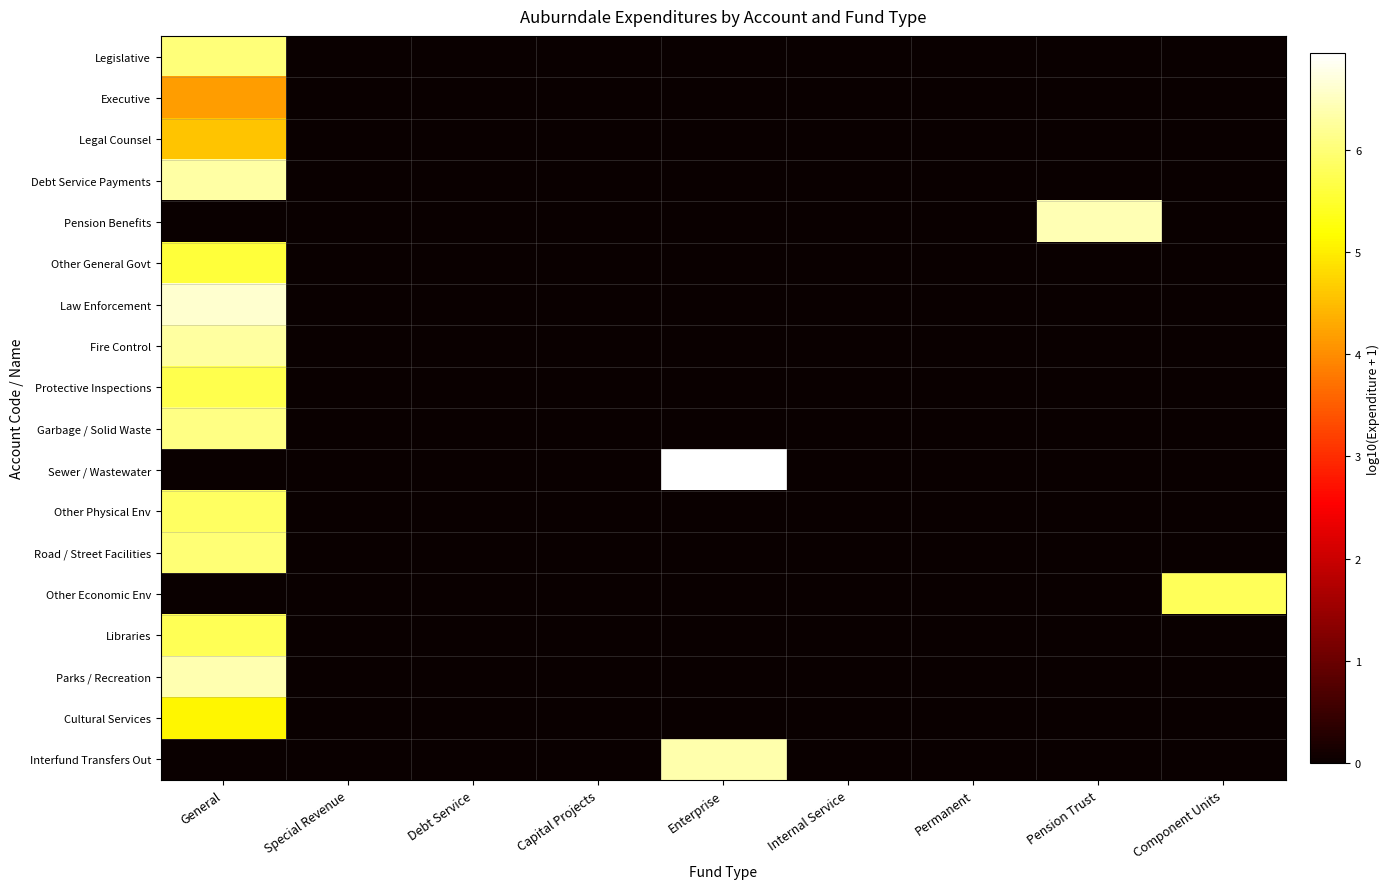

Reading left to right, what are all the values shown in this chart?

Legislative: General=6.0	Special Revenue=0.0	Debt Service=0.0	Capital Projects=0.0	Enterprise=0.0	Internal Service=0.0	Permanent=0.0	Pension Trust=0.0	Component Units=0.0
Executive: General=4.2	Special Revenue=0.0	Debt Service=0.0	Capital Projects=0.0	Enterprise=0.0	Internal Service=0.0	Permanent=0.0	Pension Trust=0.0	Component Units=0.0
Legal Counsel: General=4.6	Special Revenue=0.0	Debt Service=0.0	Capital Projects=0.0	Enterprise=0.0	Internal Service=0.0	Permanent=0.0	Pension Trust=0.0	Component Units=0.0
Debt Service Payments: General=6.3	Special Revenue=0.0	Debt Service=0.0	Capital Projects=0.0	Enterprise=0.0	Internal Service=0.0	Permanent=0.0	Pension Trust=0.0	Component Units=0.0
Pension Benefits: General=0.0	Special Revenue=0.0	Debt Service=0.0	Capital Projects=0.0	Enterprise=0.0	Internal Service=0.0	Permanent=0.0	Pension Trust=6.4	Component Units=0.0
Other General Govt: General=5.6	Special Revenue=0.0	Debt Service=0.0	Capital Projects=0.0	Enterprise=0.0	Internal Service=0.0	Permanent=0.0	Pension Trust=0.0	Component Units=0.0
Law Enforcement: General=6.6	Special Revenue=0.0	Debt Service=0.0	Capital Projects=0.0	Enterprise=0.0	Internal Service=0.0	Permanent=0.0	Pension Trust=0.0	Component Units=0.0
Fire Control: General=6.3	Special Revenue=0.0	Debt Service=0.0	Capital Projects=0.0	Enterprise=0.0	Internal Service=0.0	Permanent=0.0	Pension Trust=0.0	Component Units=0.0
Protective Inspections: General=5.7	Special Revenue=0.0	Debt Service=0.0	Capital Projects=0.0	Enterprise=0.0	Internal Service=0.0	Permanent=0.0	Pension Trust=0.0	Component Units=0.0
Garbage / Solid Waste: General=6.1	Special Revenue=0.0	Debt Service=0.0	Capital Projects=0.0	Enterprise=0.0	Internal Service=0.0	Permanent=0.0	Pension Trust=0.0	Component Units=0.0
Sewer / Wastewater: General=0.0	Special Revenue=0.0	Debt Service=0.0	Capital Projects=0.0	Enterprise=6.9	Internal Service=0.0	Permanent=0.0	Pension Trust=0.0	Component Units=0.0
Other Physical Env: General=5.9	Special Revenue=0.0	Debt Service=0.0	Capital Projects=0.0	Enterprise=0.0	Internal Service=0.0	Permanent=0.0	Pension Trust=0.0	Component Units=0.0
Road / Street Facilities: General=6.0	Special Revenue=0.0	Debt Service=0.0	Capital Projects=0.0	Enterprise=0.0	Internal Service=0.0	Permanent=0.0	Pension Trust=0.0	Component Units=0.0
Other Economic Env: General=0.0	Special Revenue=0.0	Debt Service=0.0	Capital Projects=0.0	Enterprise=0.0	Internal Service=0.0	Permanent=0.0	Pension Trust=0.0	Component Units=5.8
Libraries: General=5.8	Special Revenue=0.0	Debt Service=0.0	Capital Projects=0.0	Enterprise=0.0	Internal Service=0.0	Permanent=0.0	Pension Trust=0.0	Component Units=0.0
Parks / Recreation: General=6.4	Special Revenue=0.0	Debt Service=0.0	Capital Projects=0.0	Enterprise=0.0	Internal Service=0.0	Permanent=0.0	Pension Trust=0.0	Component Units=0.0
Cultural Services: General=5.1	Special Revenue=0.0	Debt Service=0.0	Capital Projects=0.0	Enterprise=0.0	Internal Service=0.0	Permanent=0.0	Pension Trust=0.0	Component Units=0.0
Interfund Transfers Out: General=0.0	Special Revenue=0.0	Debt Service=0.0	Capital Projects=0.0	Enterprise=6.4	Internal Service=0.0	Permanent=0.0	Pension Trust=0.0	Component Units=0.0